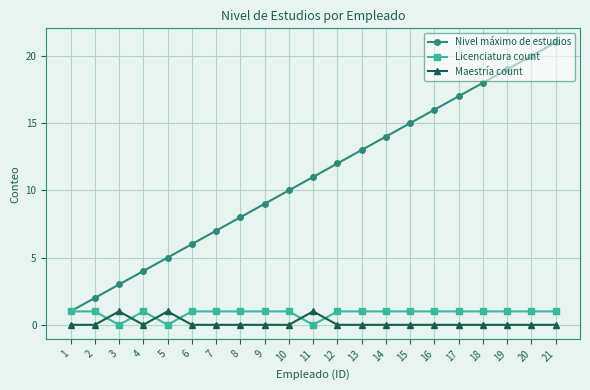

At 5, list the series in order from smallest to largest.

Licenciatura count, Maestría count, Nivel máximo de estudios